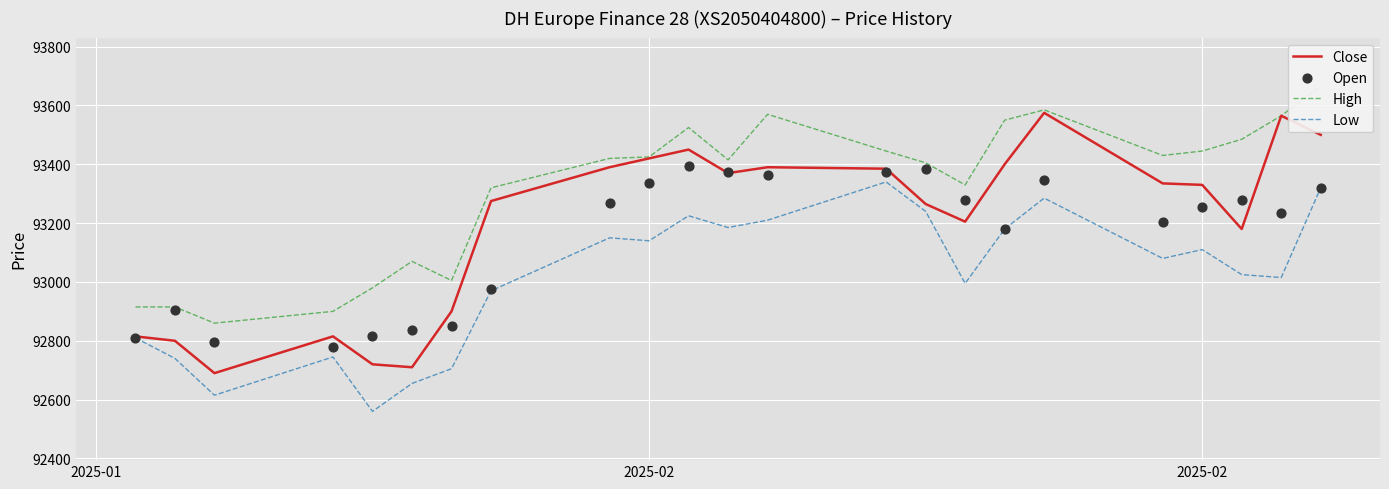

What are all the series names shown in the legend?

Close, High, Low, Open